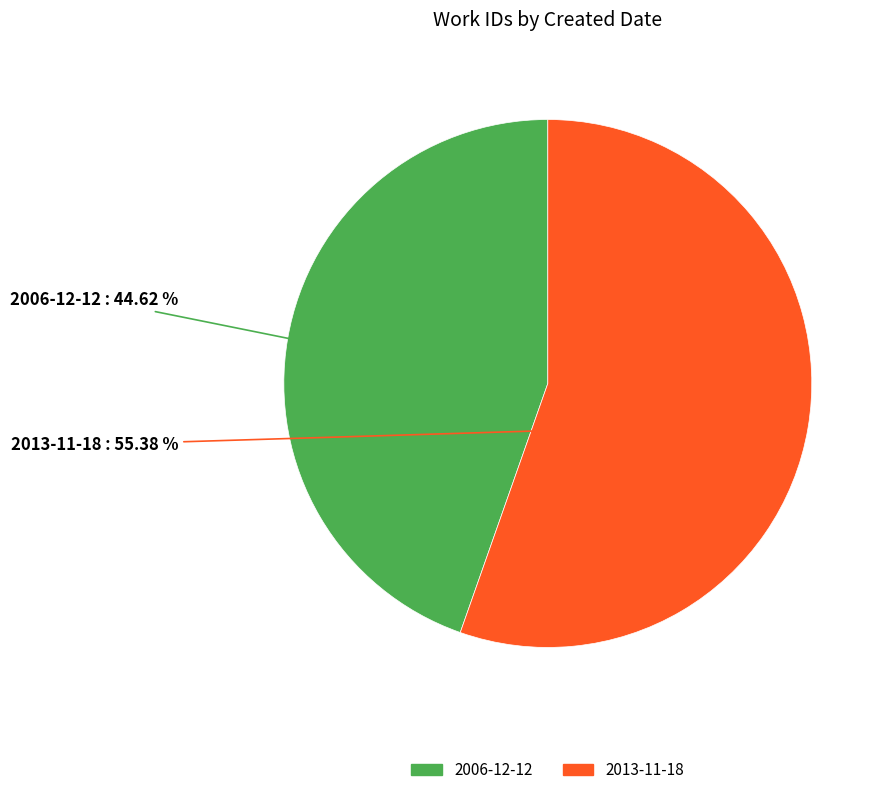

What percentage is the 2013-11-18 slice, to the nearest percent?

55%